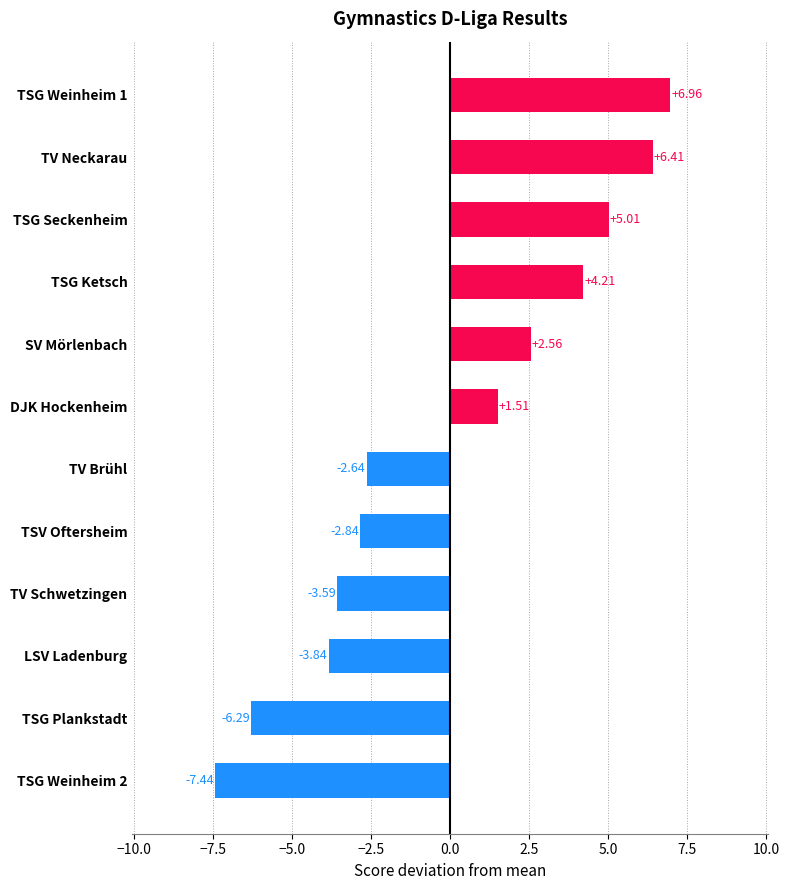

At which label is the value closest to 0?

DJK Hockenheim